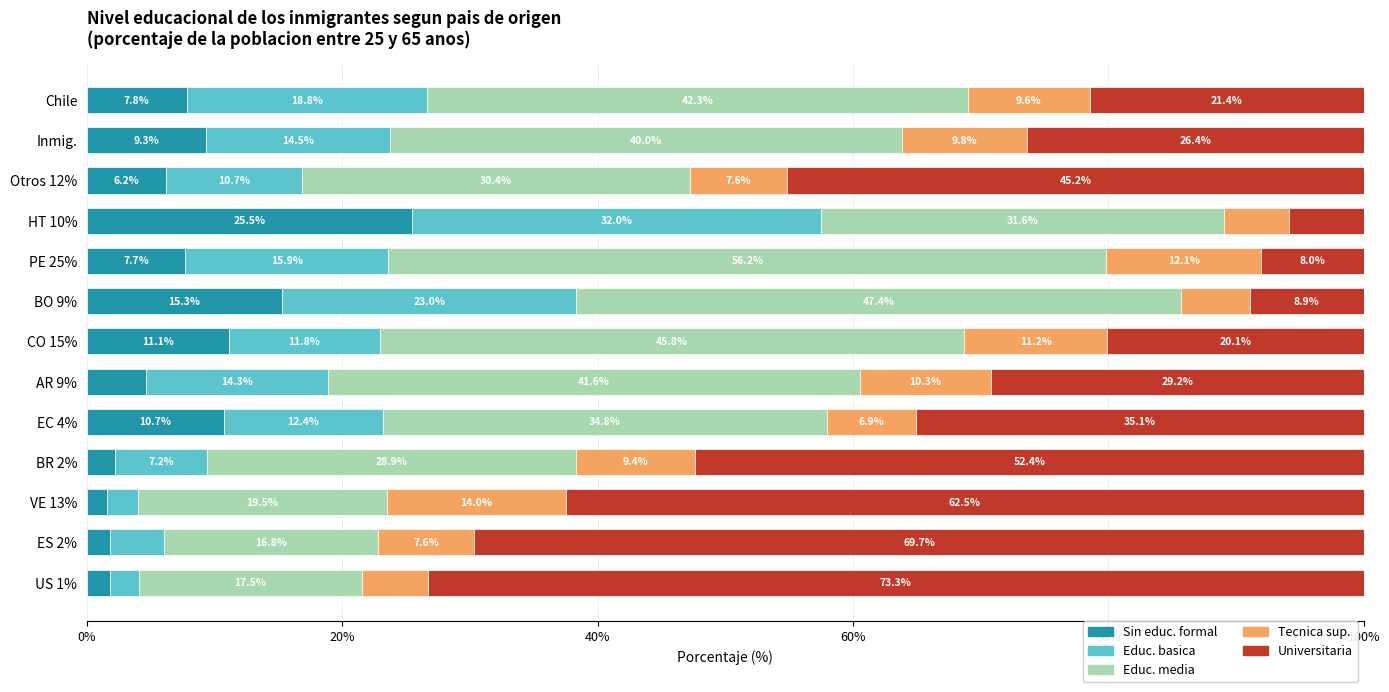

What is the difference between the maximum and minimum values in the Sin educ. formal series?

23.9